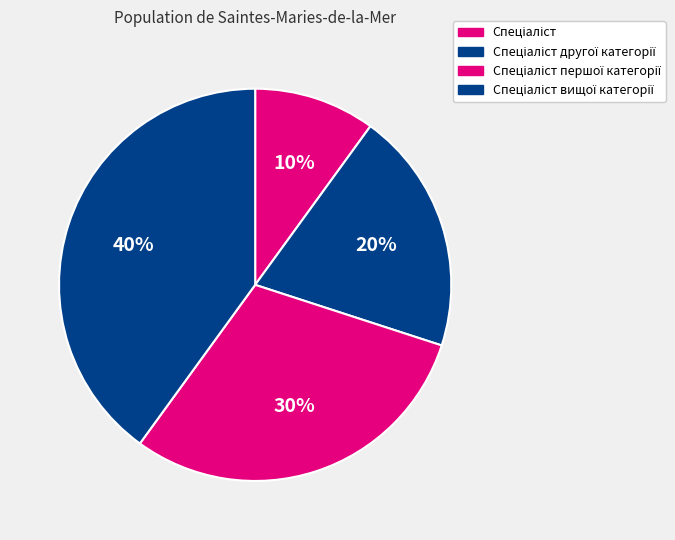

The Спеціаліст другої категорії slice represents 20% of the pie. True or false?

True